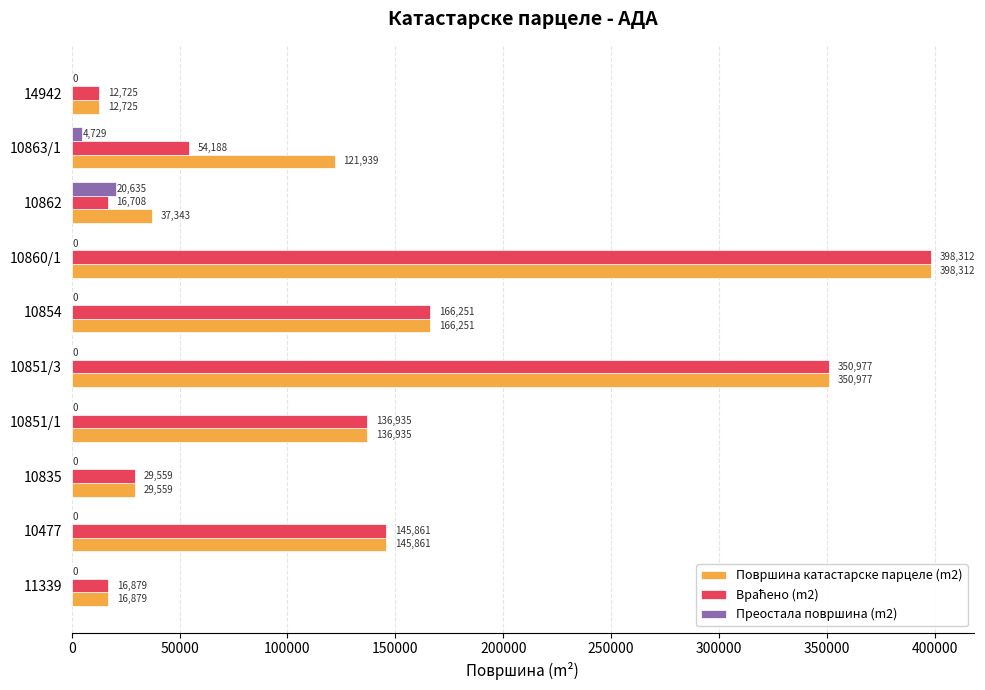

What is the total value across all series at 10863/1?

180856